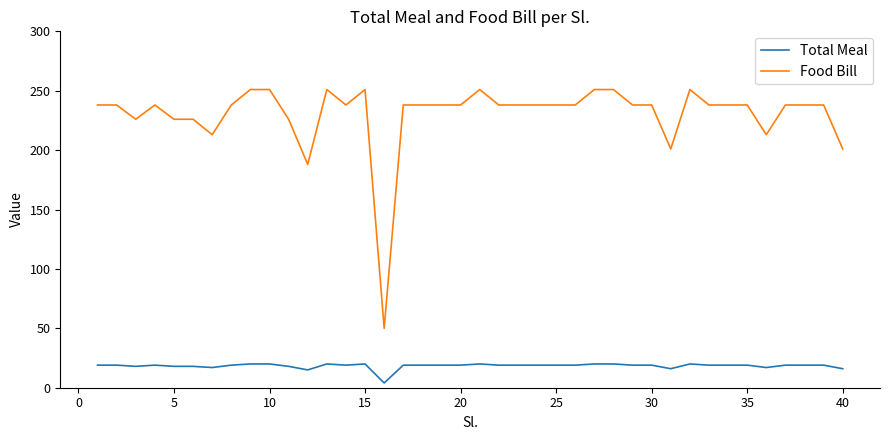

What is the greatest value displayed?

251